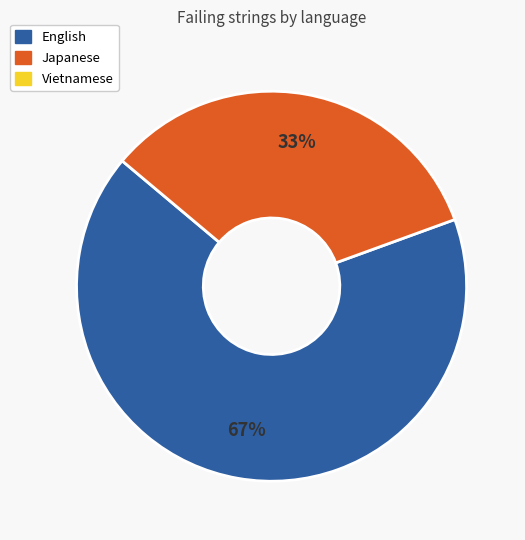

Is there a majority slice in this chart?

Yes